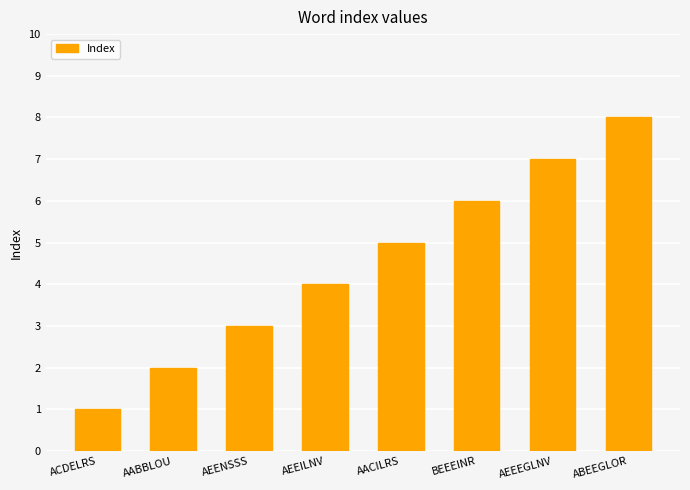

List the labels in order of value, largest first.

ABEEGLOR, AEEEGLNV, BEEEINR, AACILRS, AEEILNV, AEENSSS, AABBLOU, ACDELRS